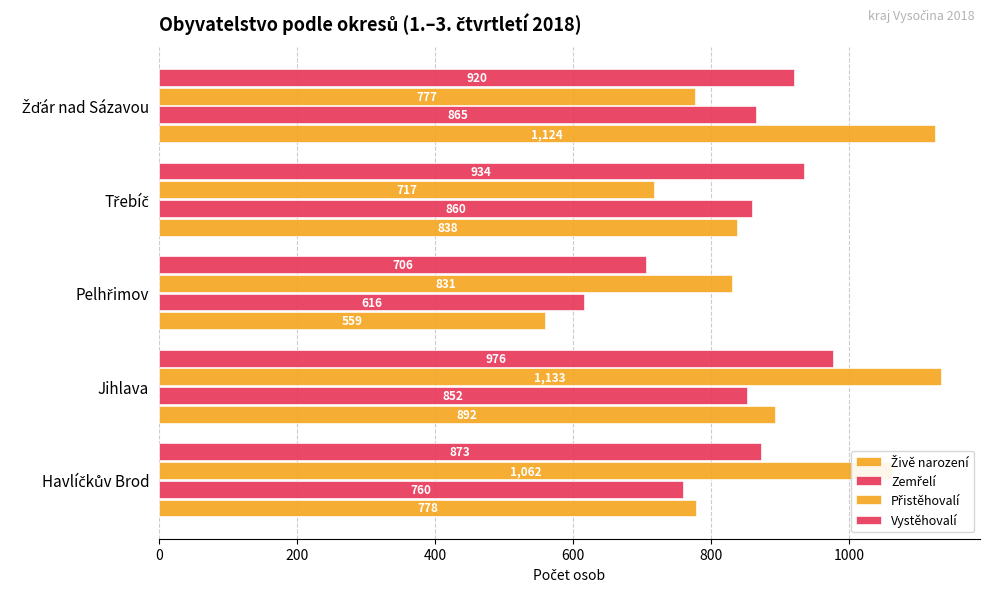

What is the minimum value for Vystěhovalí?

706